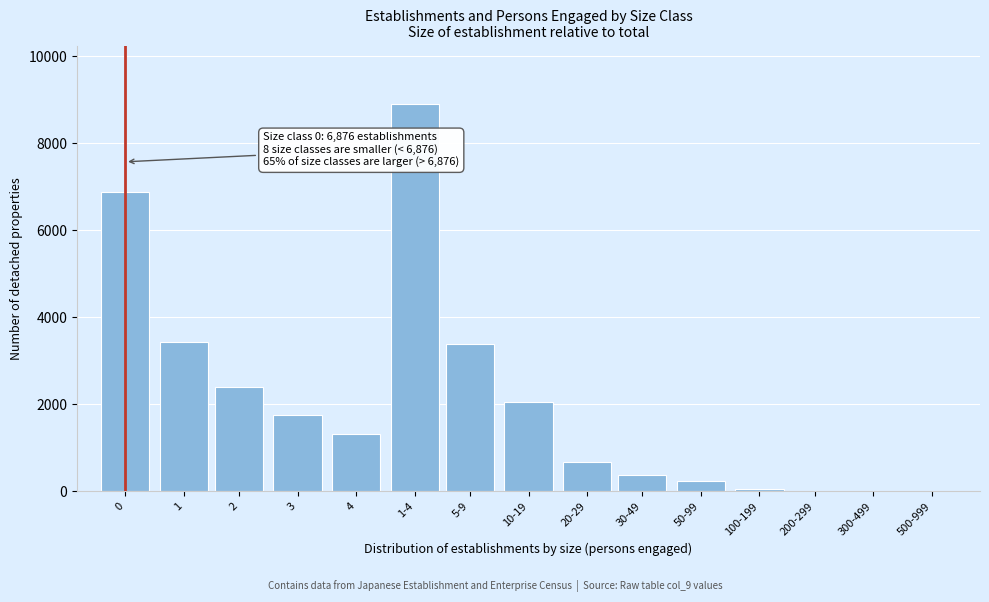

What is the sum of all values?

31487